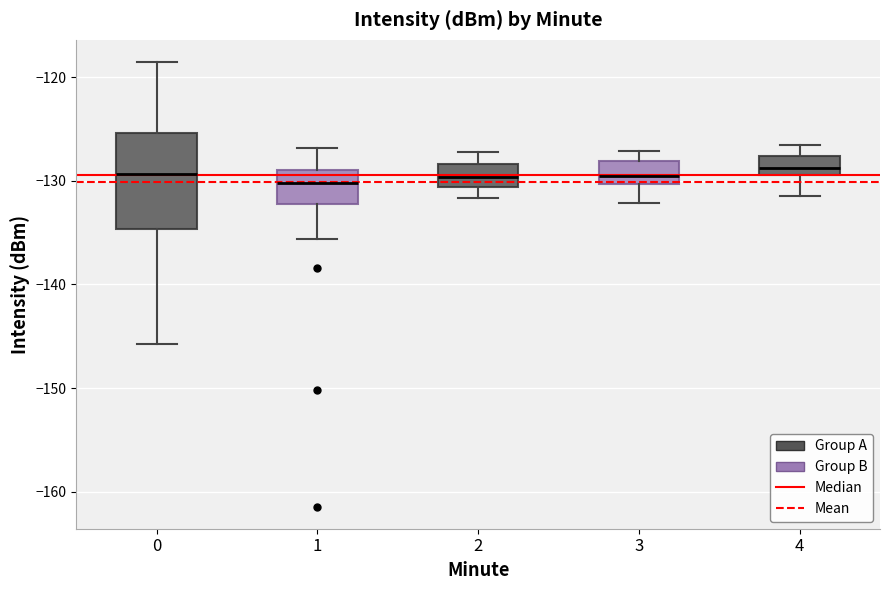

Reading left to right, transcribe this box plot: for each box, give where its median line is, the range the box spans, and where its two whiskers end, as read against the y-axis. The values are not printed on the chart, so give them approximately, as read against the axis.

0: median -129, box -135 to -125, whiskers -146 to -119
1: median -130, box -132 to -129, whiskers -136 to -127
2: median -130, box -131 to -128, whiskers -132 to -127
3: median -129, box -130 to -128, whiskers -132 to -127
4: median -129 (inside the box), box -129 to -128, whiskers -131 to -126